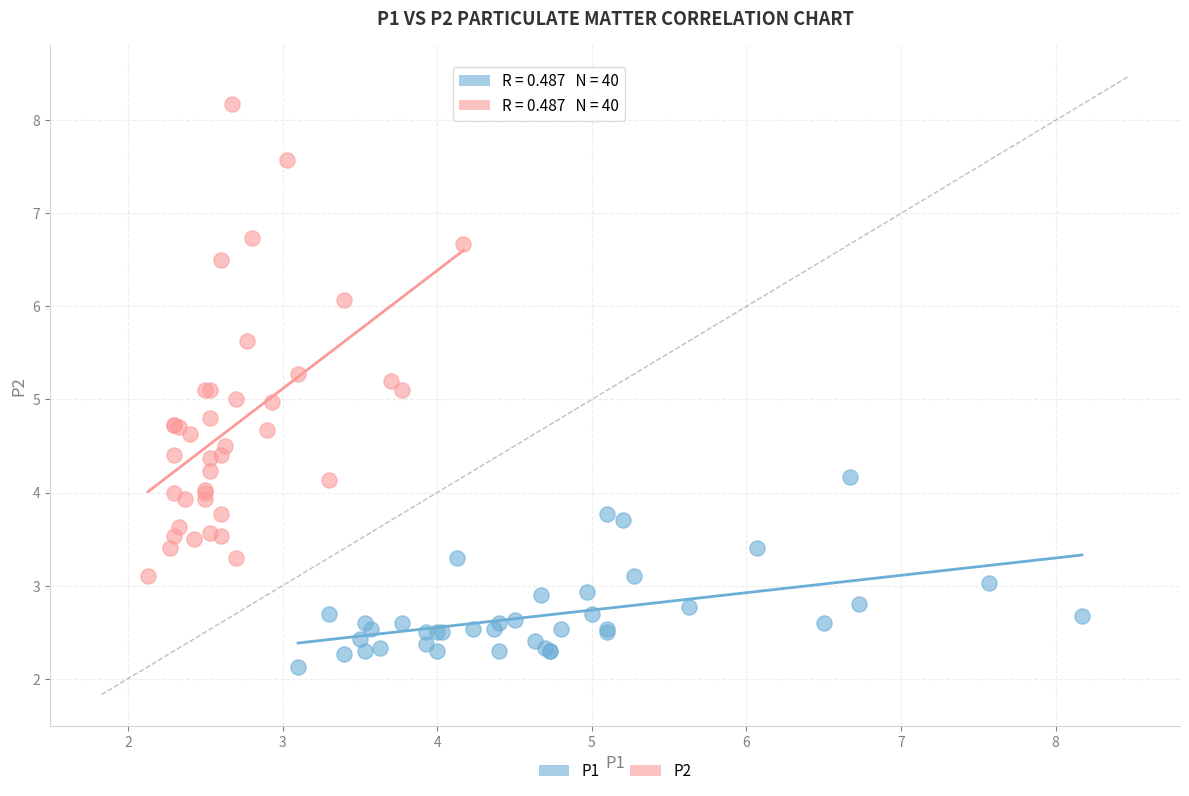

Which series reaches the minimum Y coordinate?

P1